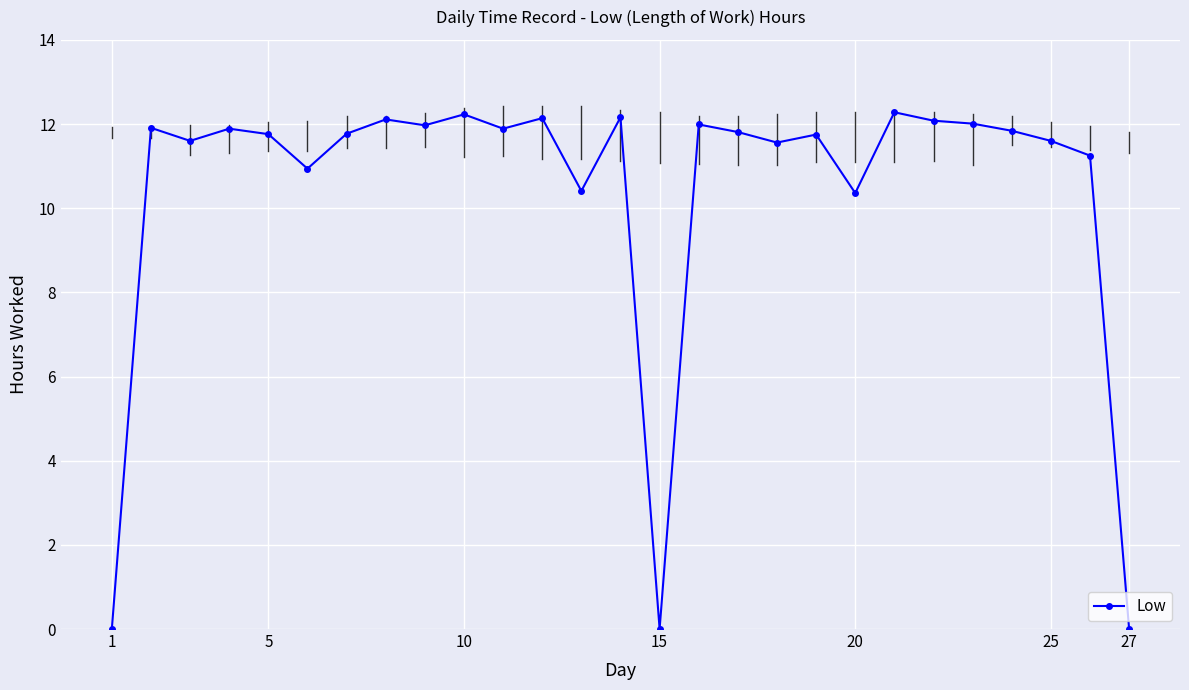

Reading left to right, list all the values displayed in this chart.

0.0	11.9	11.6	11.9	11.8	10.9	11.8	12.1	12.0	12.2	11.9	12.1	10.4	12.2	0.0	12.0	11.8	11.6	11.8	10.4	12.3	12.1	12.0	11.8	11.6	11.2	0.0